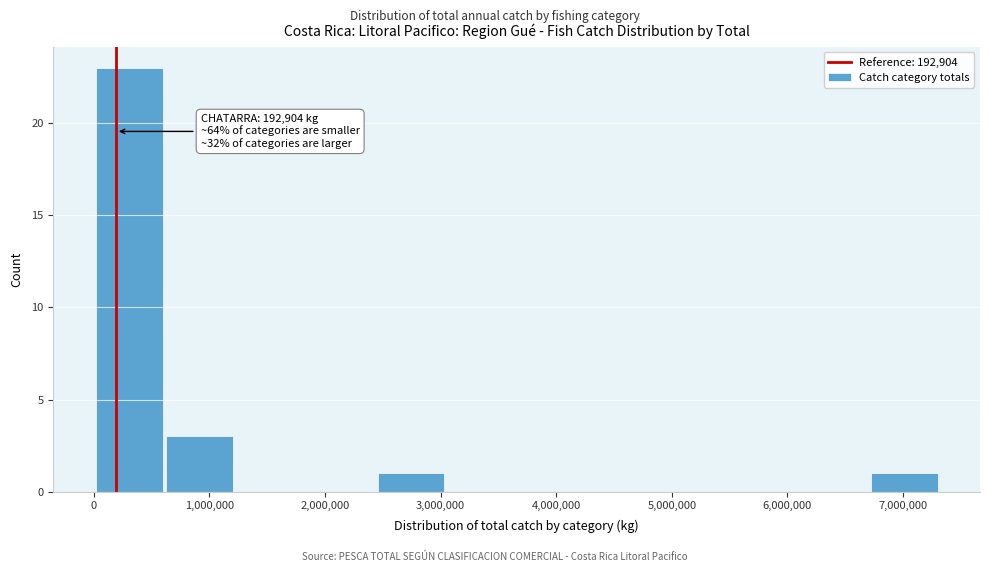

Over which range of the x-axis is the bar tallest?

0 to 600000